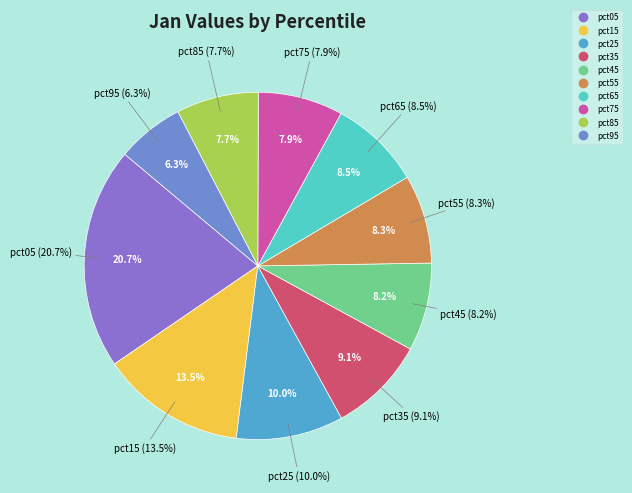

The pct85 slice represents 8% of the pie. True or false?

True